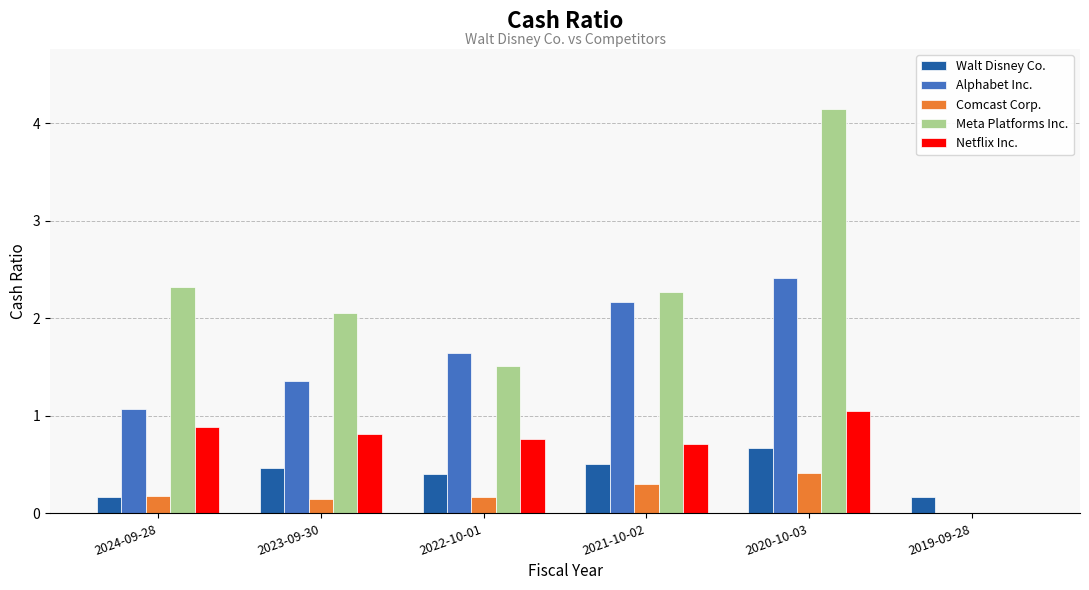

What is the sum of the Comcast Corp. values at 2024-09-28 and 2020-10-03?

0.6